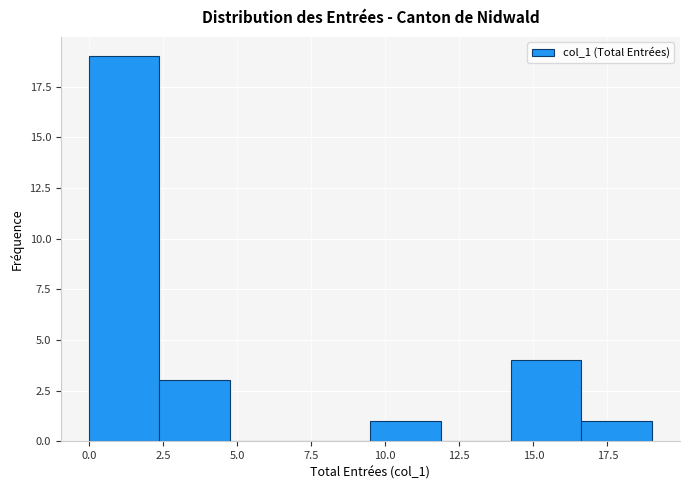

Reading left to right, list every bar in this chart as the range it spans on the x-axis followed by its height. Neither the bar edges nor the heights are printed on the chart, so give them approximately, as read against the axes.

0.0 to 2.5: 19
2.5 to 5.0: 3
5.0 to 7.0: 0
7.0 to 9.5: 0
9.5 to 12.0: 1
12.0 to 14.5: 0
14.5 to 16.5: 4
16.5 to 19.0: 1